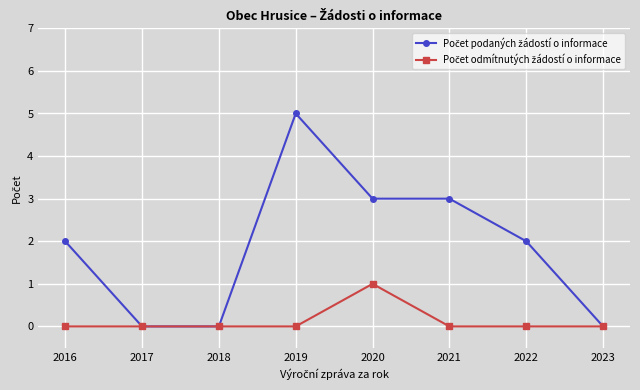

At which category is the sum across all series the highest?

2019